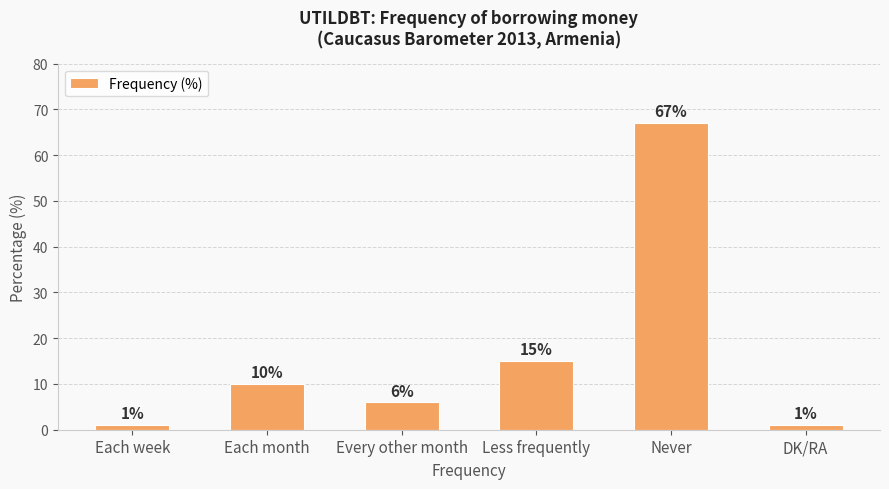

True or false: the data shows 67 at Never.

True